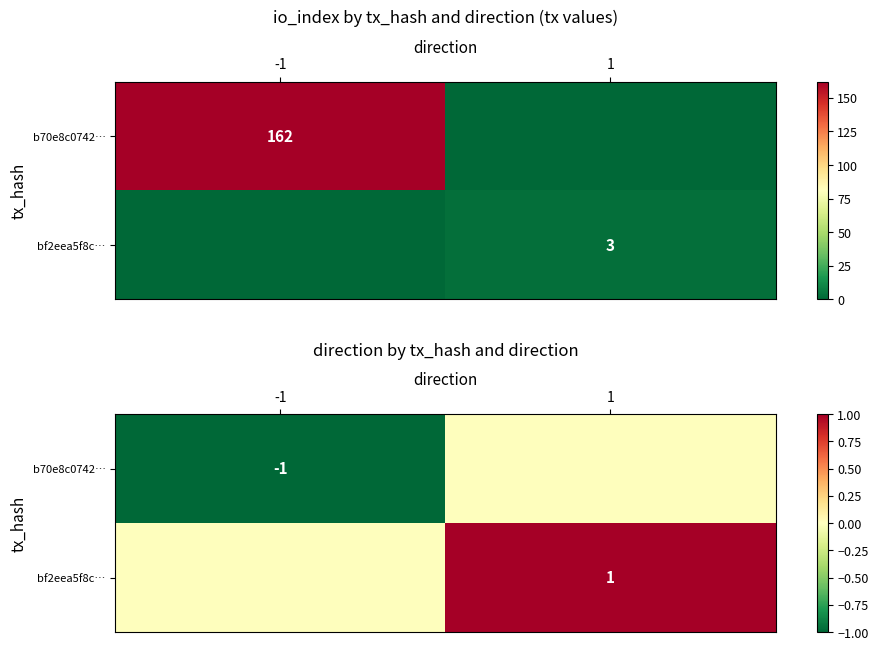

List the series in order of their overall mean, highest first.

bf2eea5f8c…, b70e8c0742…